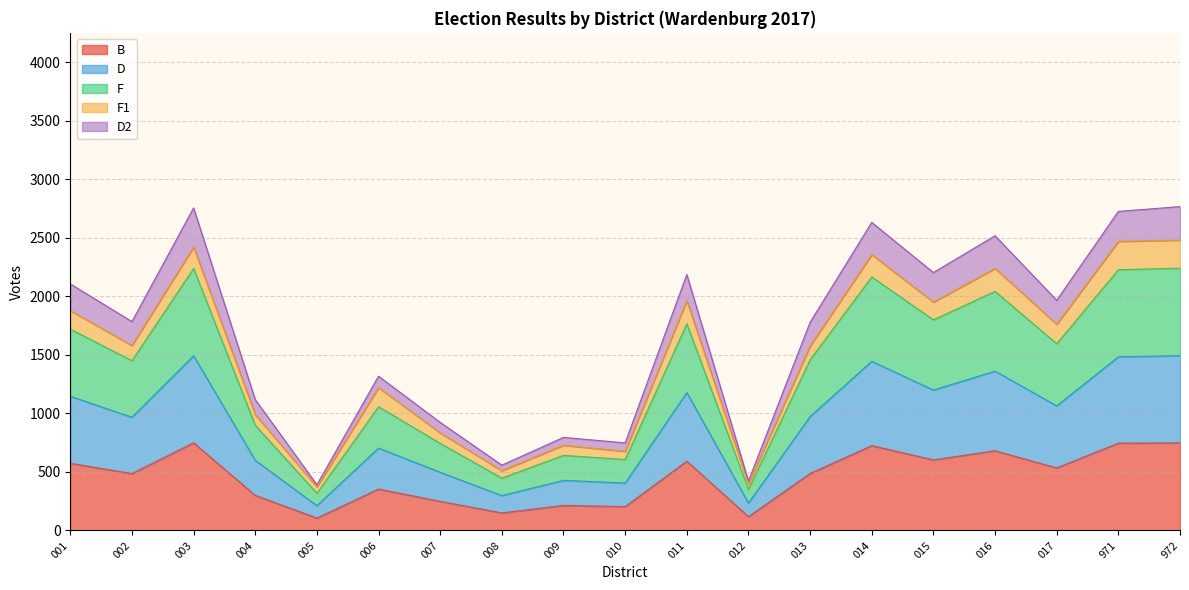

What is the maximum value for B?

749